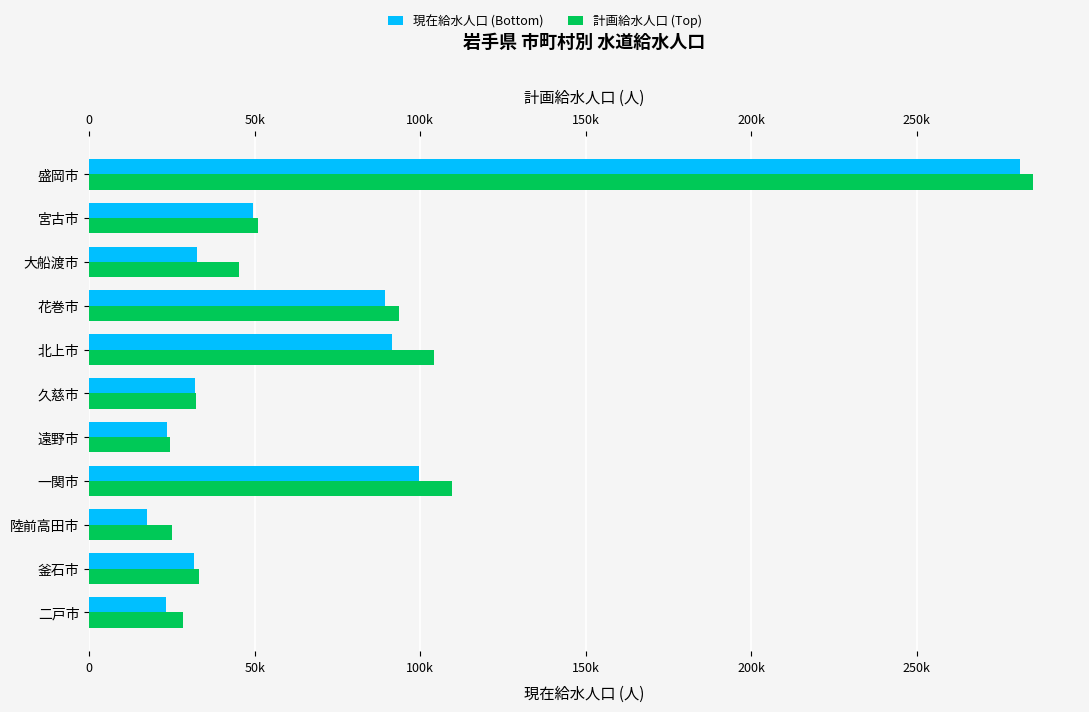

The value of 計画給水人口 at 10 is 43562. True or false?

False